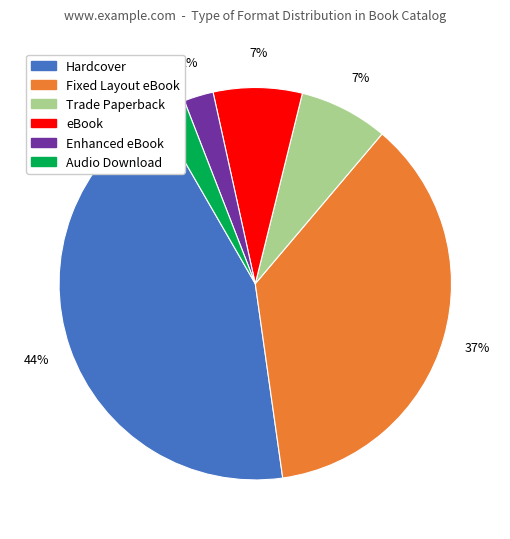

What is the ratio of the value at Enhanced eBook to the value at Fixed Layout eBook?

0.1